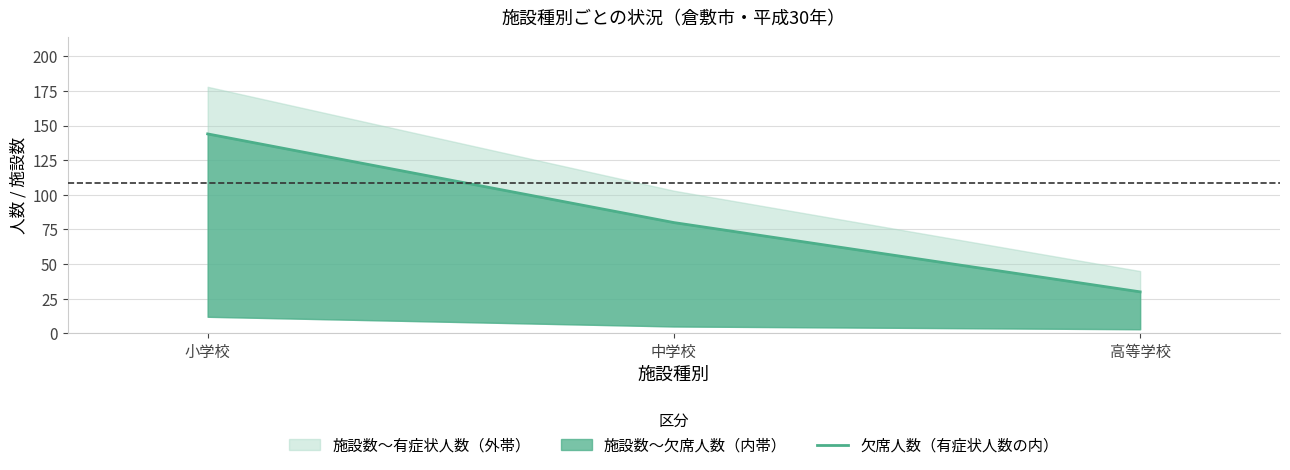

Reading left to right, what are all the values shown in this chart?

144	80	30